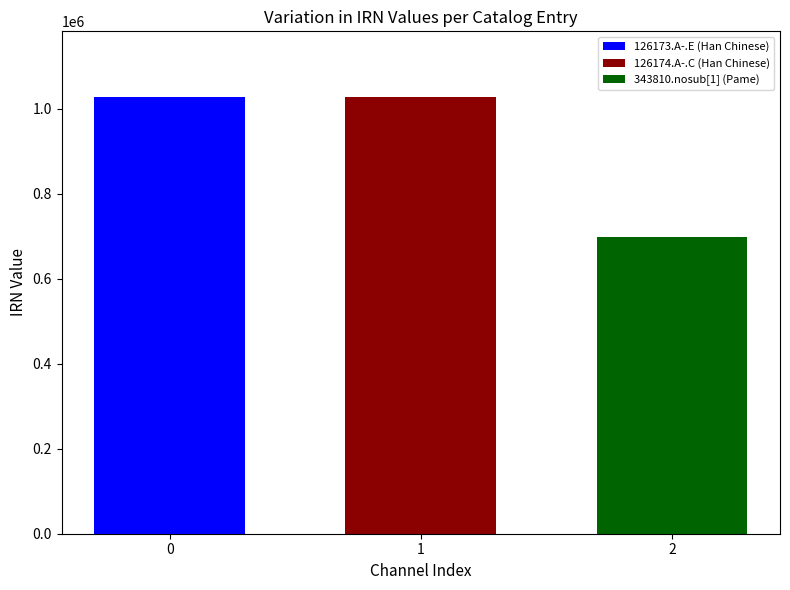

What value does the 126174.A-.C (Han Chinese) series have at 1?

1027600